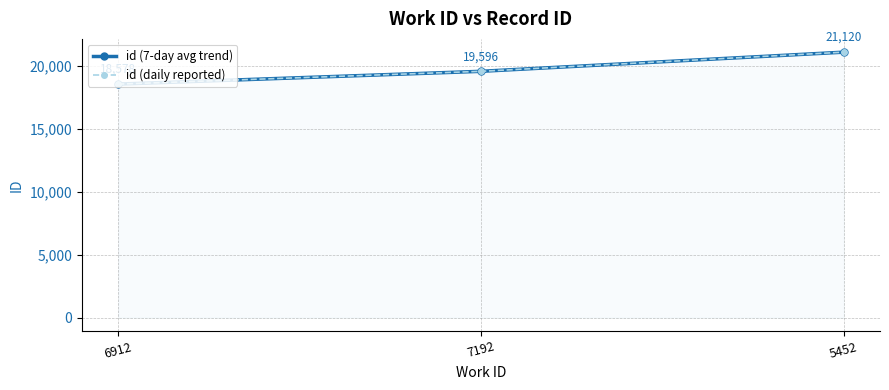

Reading left to right, transcribe all the data shown in this chart.

id (7-day avg trend): 6912=18578	7192=19596	5452=21120
id (daily reported): 6912=18578	7192=19596	5452=21120